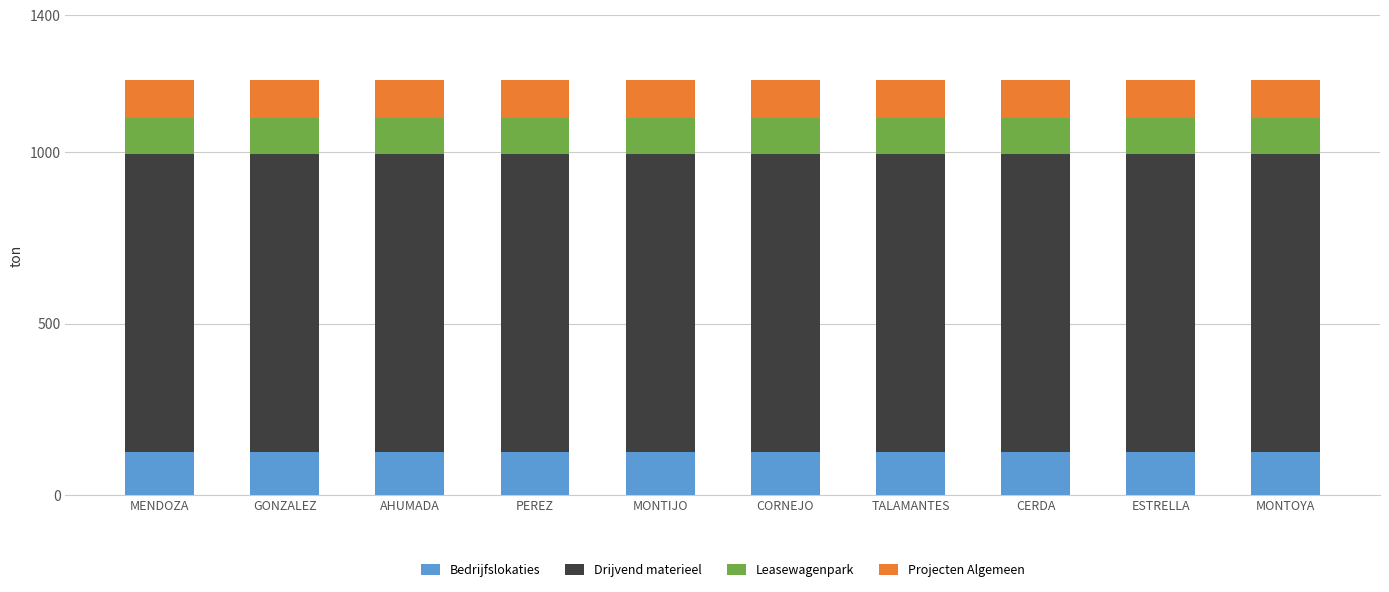

What is the lowest value of the Bedrijfslokaties series?

127